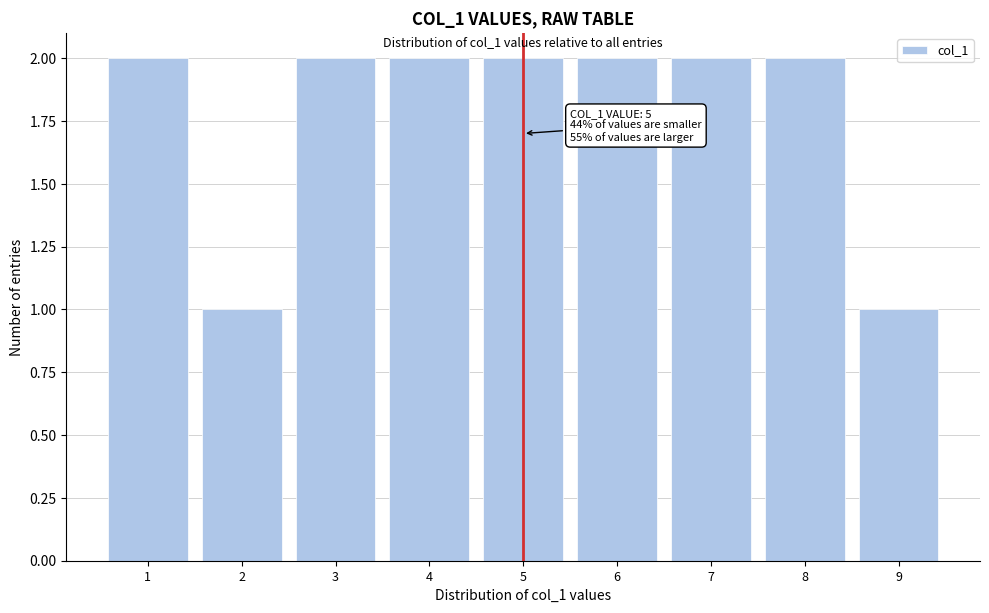

Reading left to right, transcribe all the data shown in this chart.

1=2	2=1	3=2	4=2	5=2	6=2	7=2	8=2	9=1